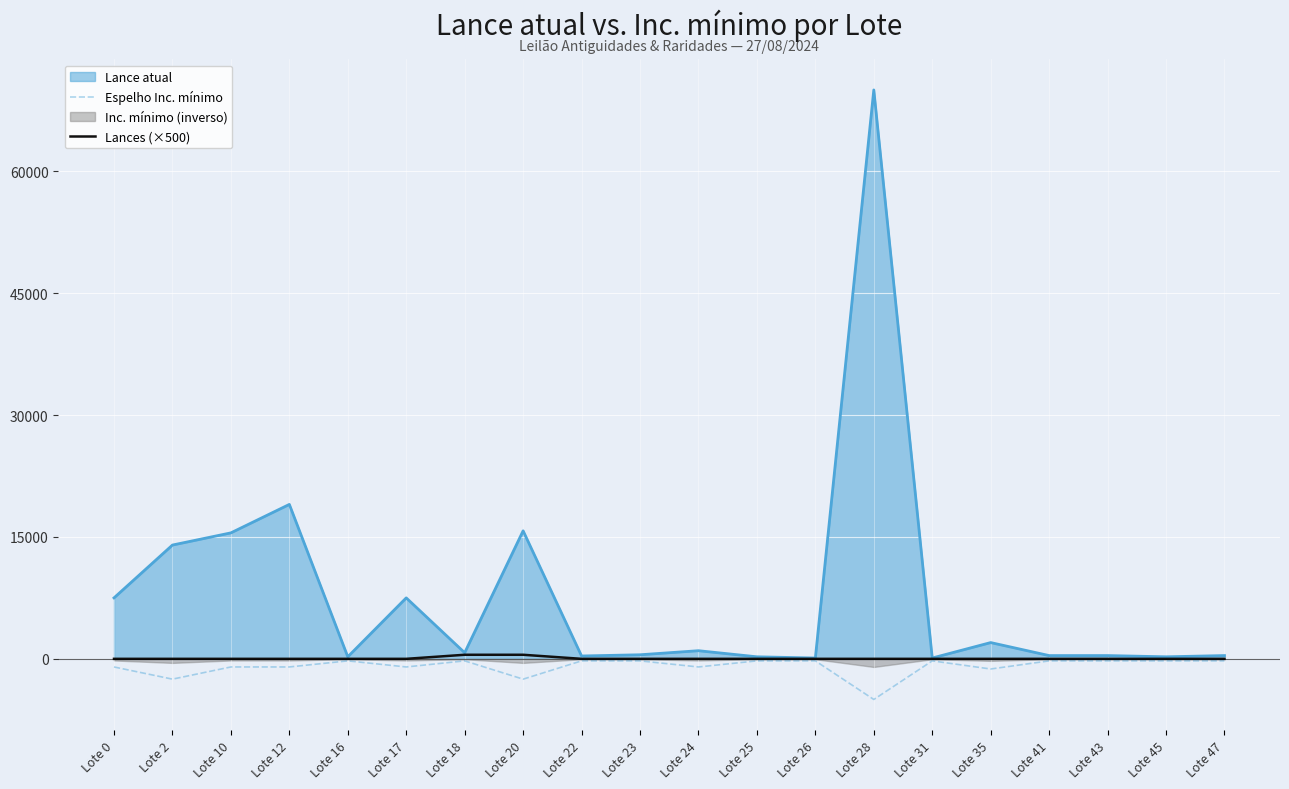

True or false: Espelho Inc. mínimo and Lances (×500) intersect in this chart.

False